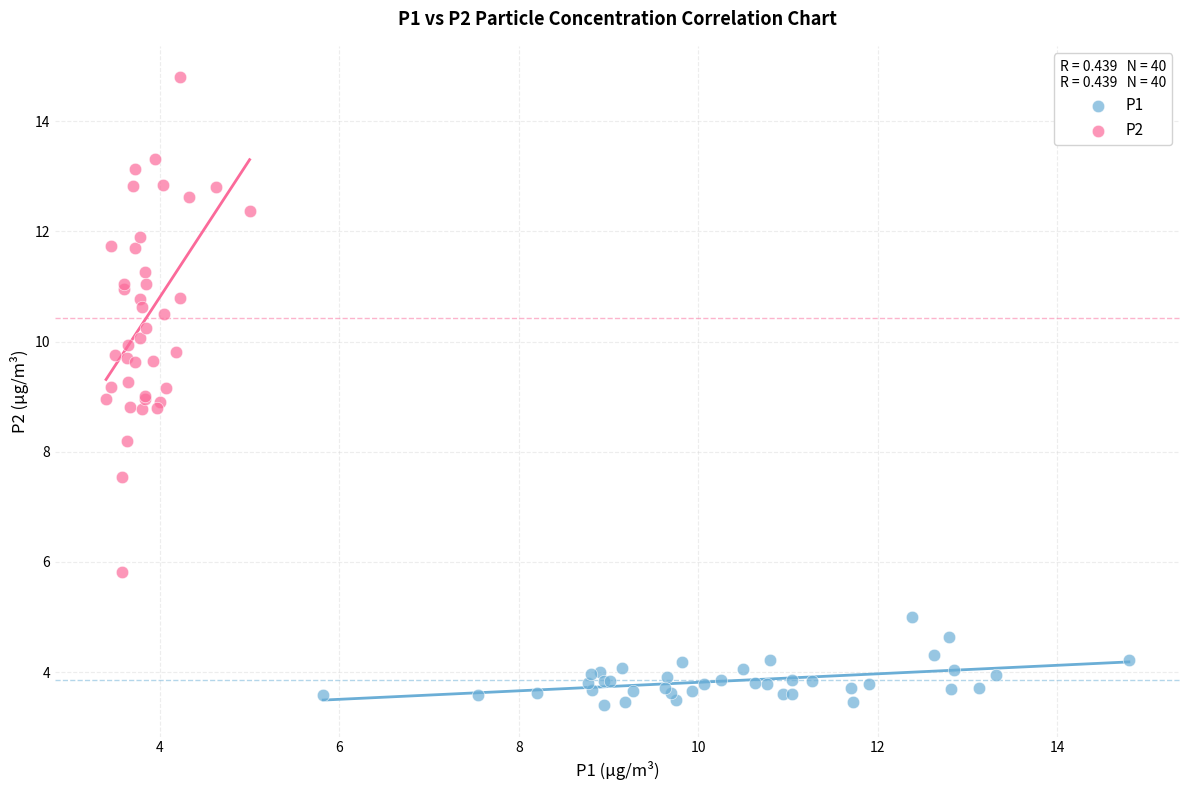

Which series has the widest spread of Y values?

P2